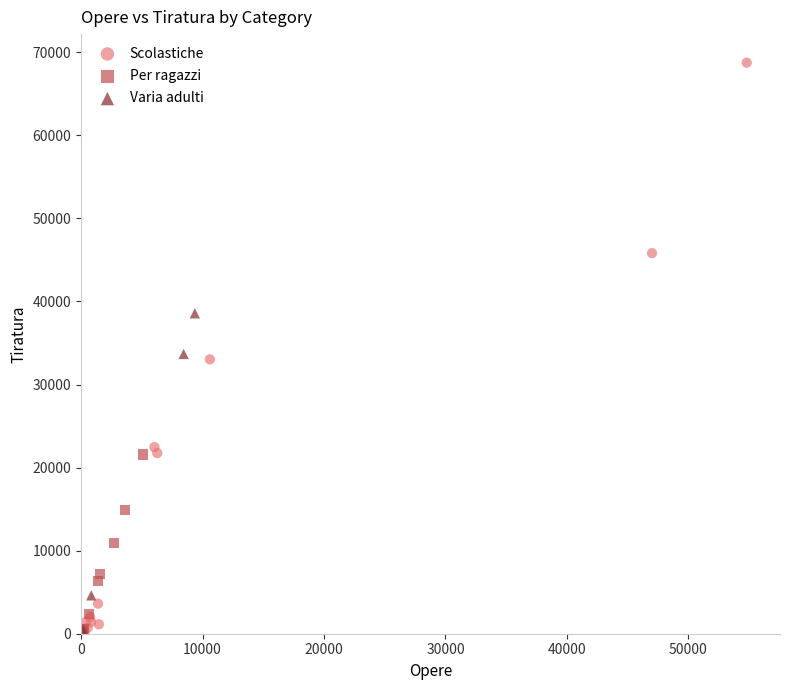

What are all the series names shown in the legend?

Scolastiche, Per ragazzi, Varia adulti